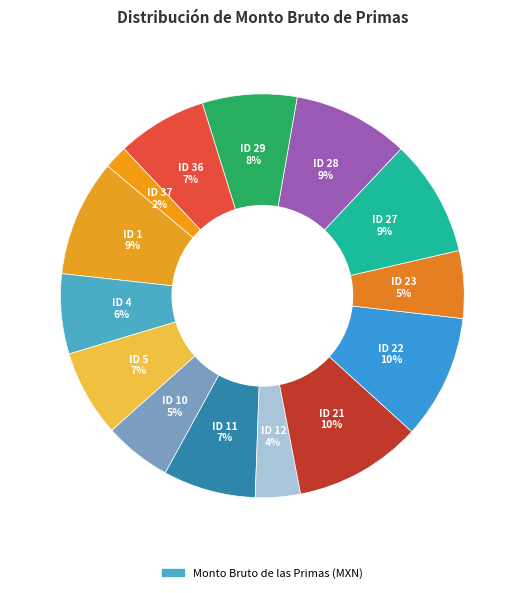

Count the number of slices in the pie.

14